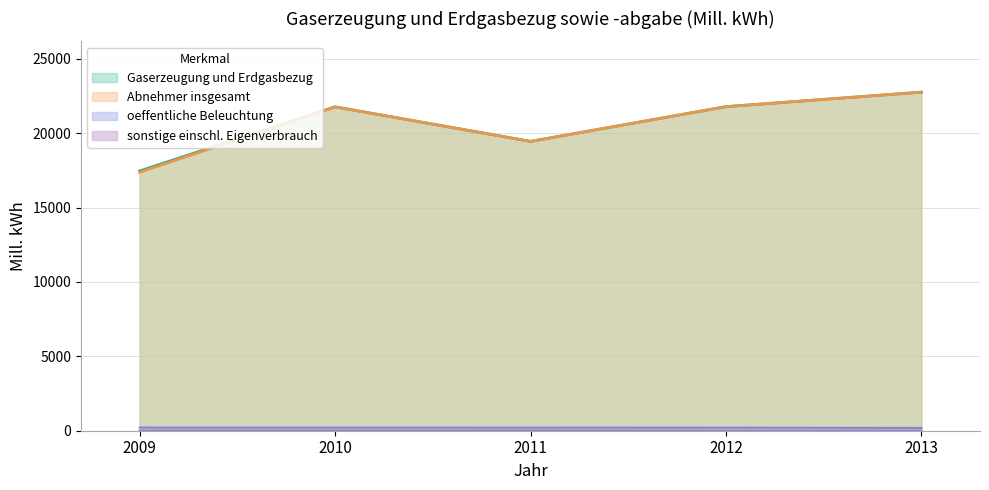

Is it true that oeffentliche Beleuchtung equals 298 at 2009?

False